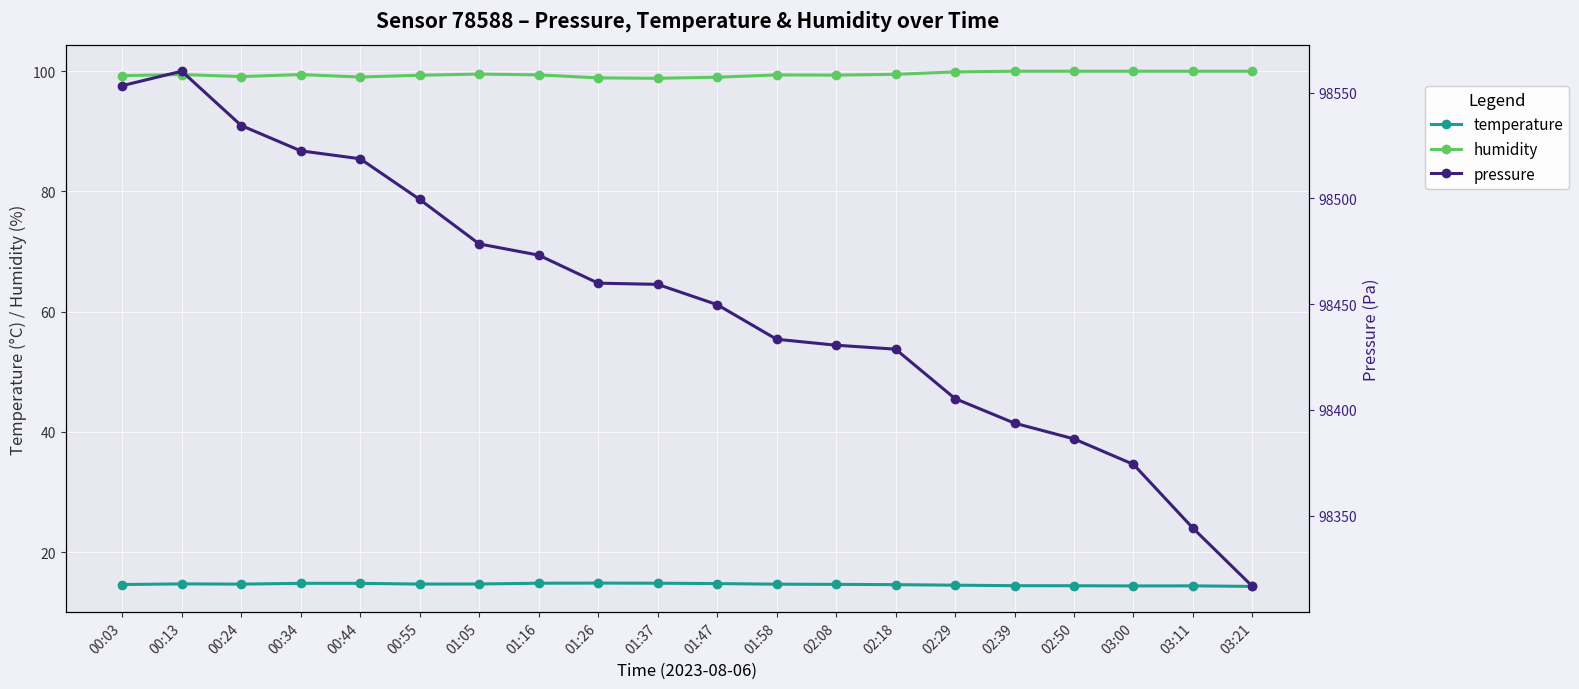

Reading left to right, extract all data points from this chart.

temperature: 14.6	14.7	14.7	14.8	14.8	14.7	14.7	14.8	14.8	14.8	14.8	14.7	14.6	14.6	14.5	14.4	14.4	14.4	14.4	14.3
humidity: 99.3	99.5	99.1	99.4	99.0	99.3	99.5	99.4	98.9	98.8	99.0	99.4	99.3	99.5	99.9	100.0	100.0	100.0	100.0	100.0
pressure: 98553.3	98560.1	98534.4	98522.4	98518.7	98499.5	98478.4	98473.1	98459.9	98459.3	98449.8	98433.4	98430.6	98428.7	98405.3	98393.7	98386.3	98374.2	98344.1	98316.6